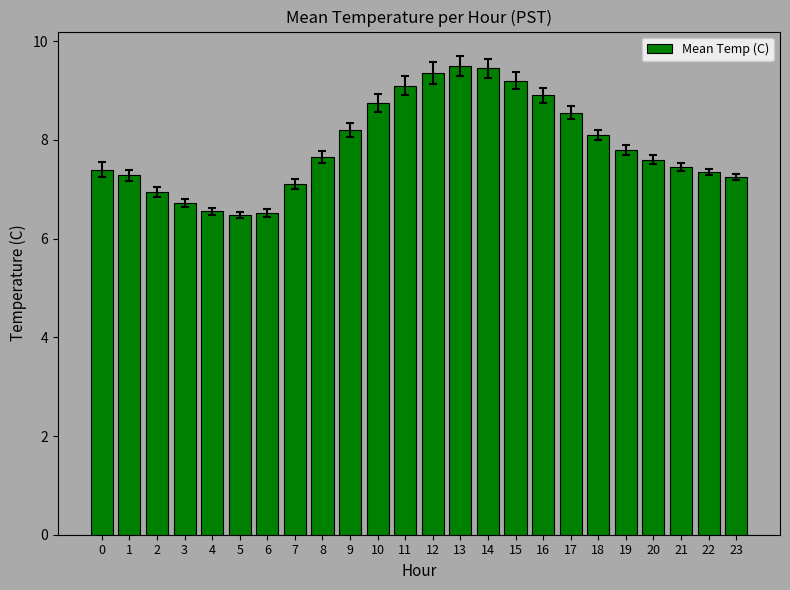

What is the difference between the maximum and minimum values?

3.0